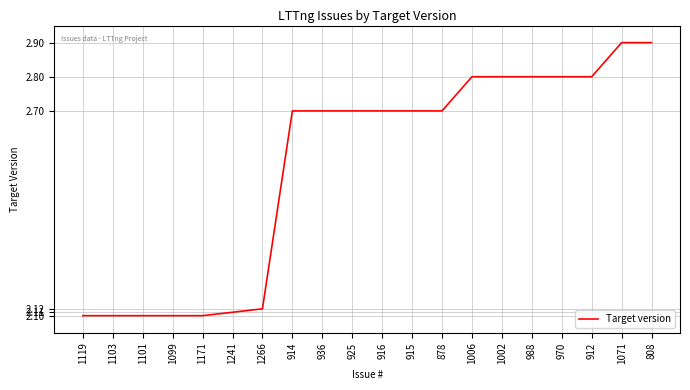

What position from the left is 1103?

2